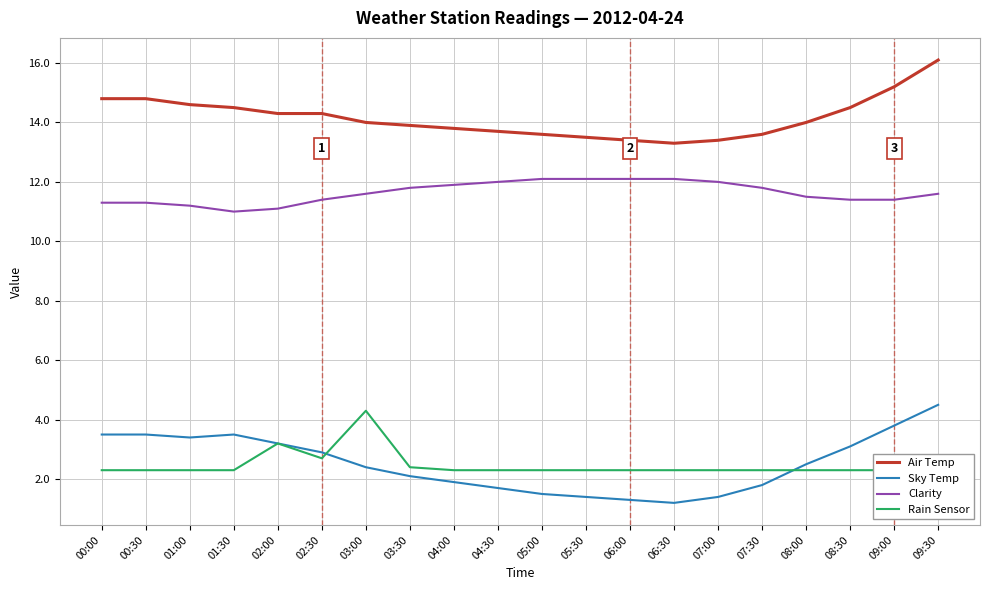

True or false: Clarity has more than 2 interior local peaks.

False